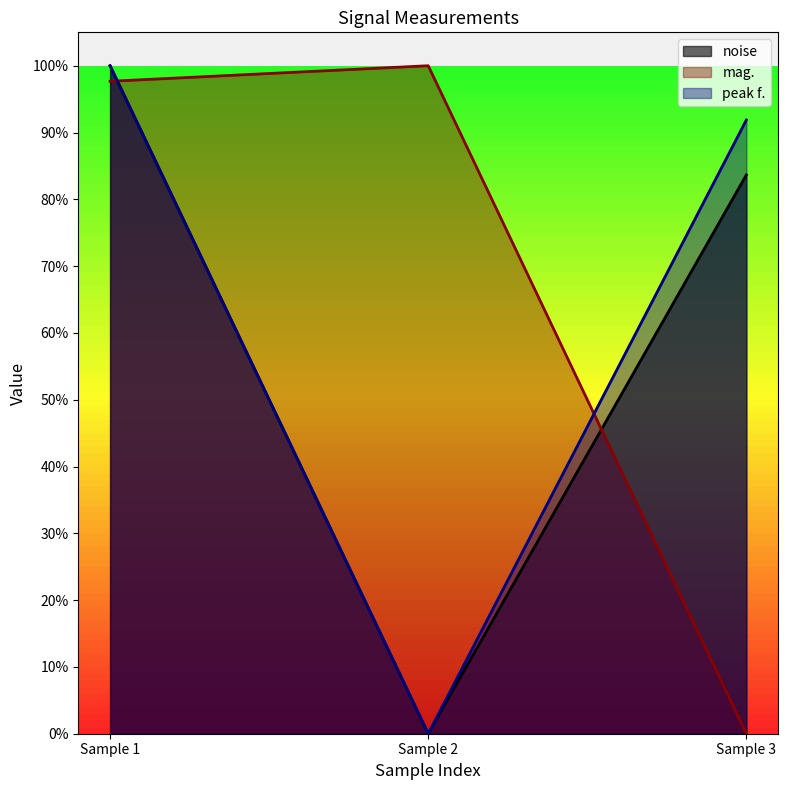

What is the value of the mag. point at the 2nd from the left?

1.0